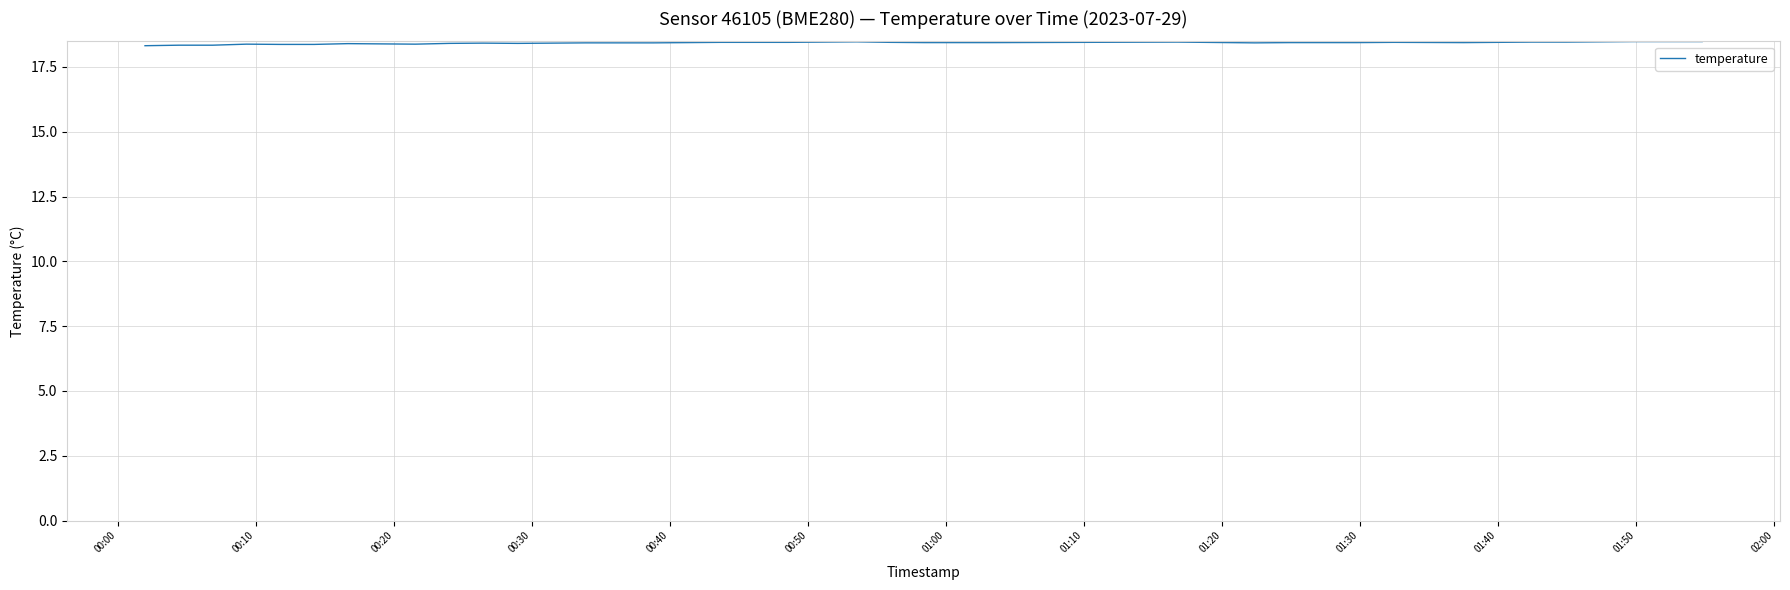

What is the greatest value displayed?

18.5